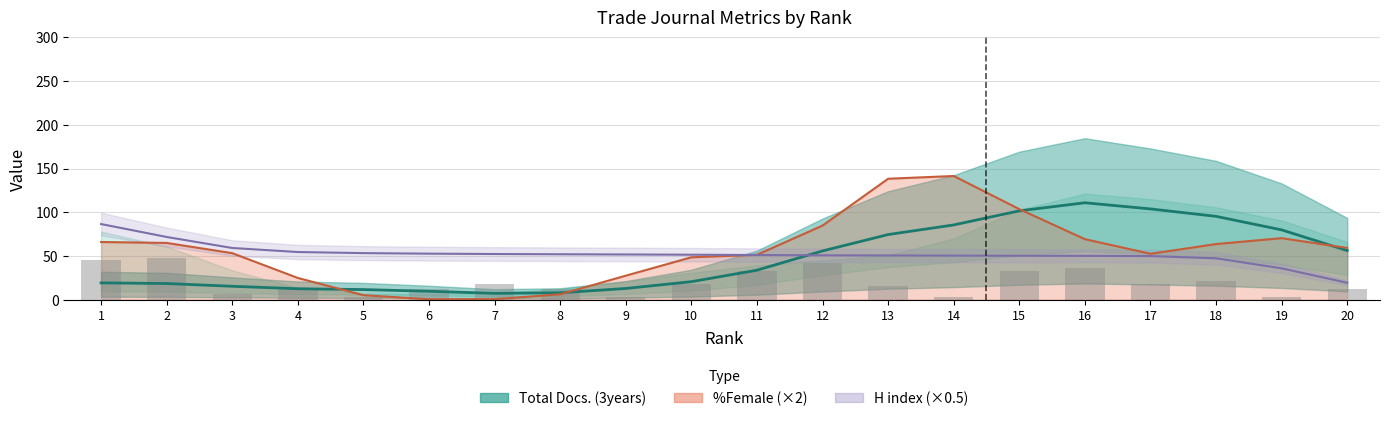

List the labels in order of value, largest first.

2, 1, 12, 16, 11, 15, 18, 7, 10, 17, 13, 4, 6, 8, 20, 3, 5, 9, 14, 19